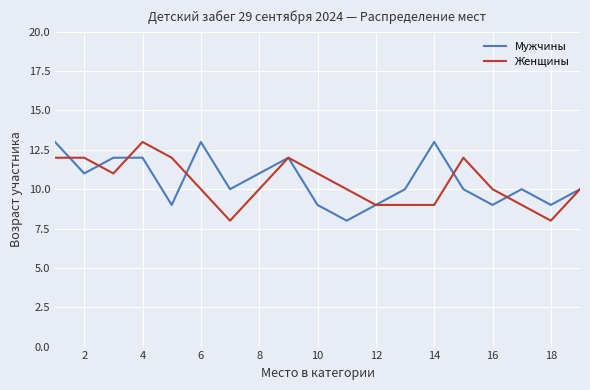

How many interior local valleys does the Мужчины series have?

6